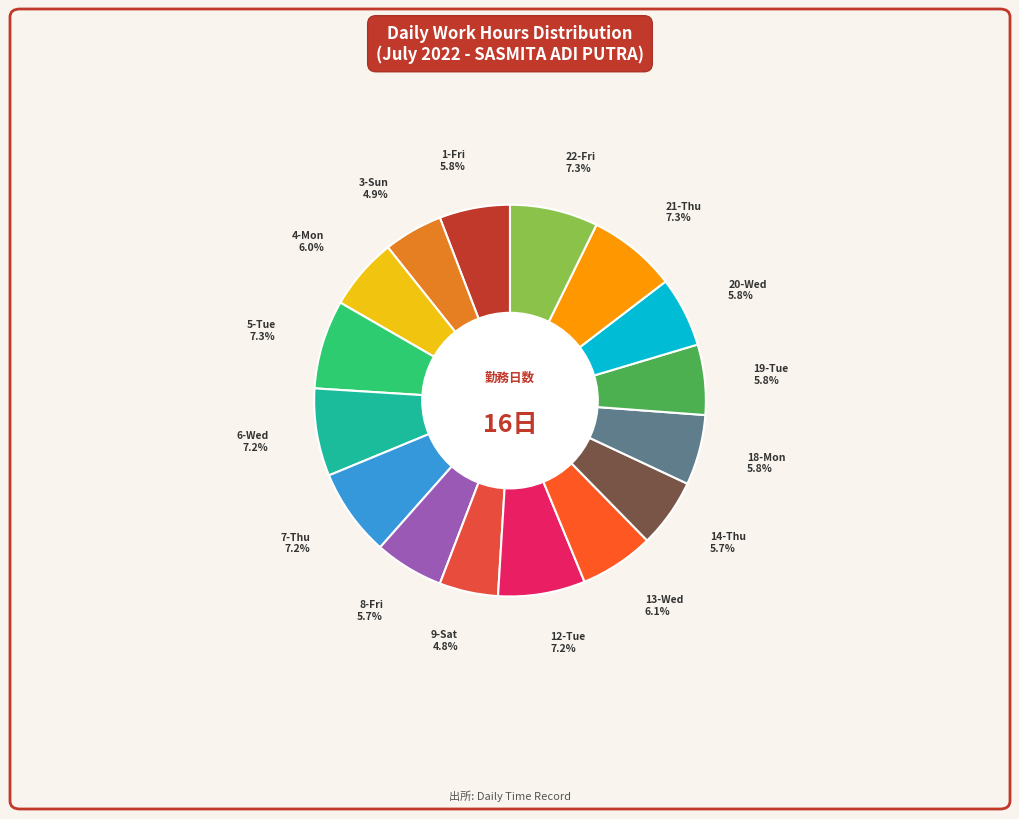

How many segments does this pie chart have?

16